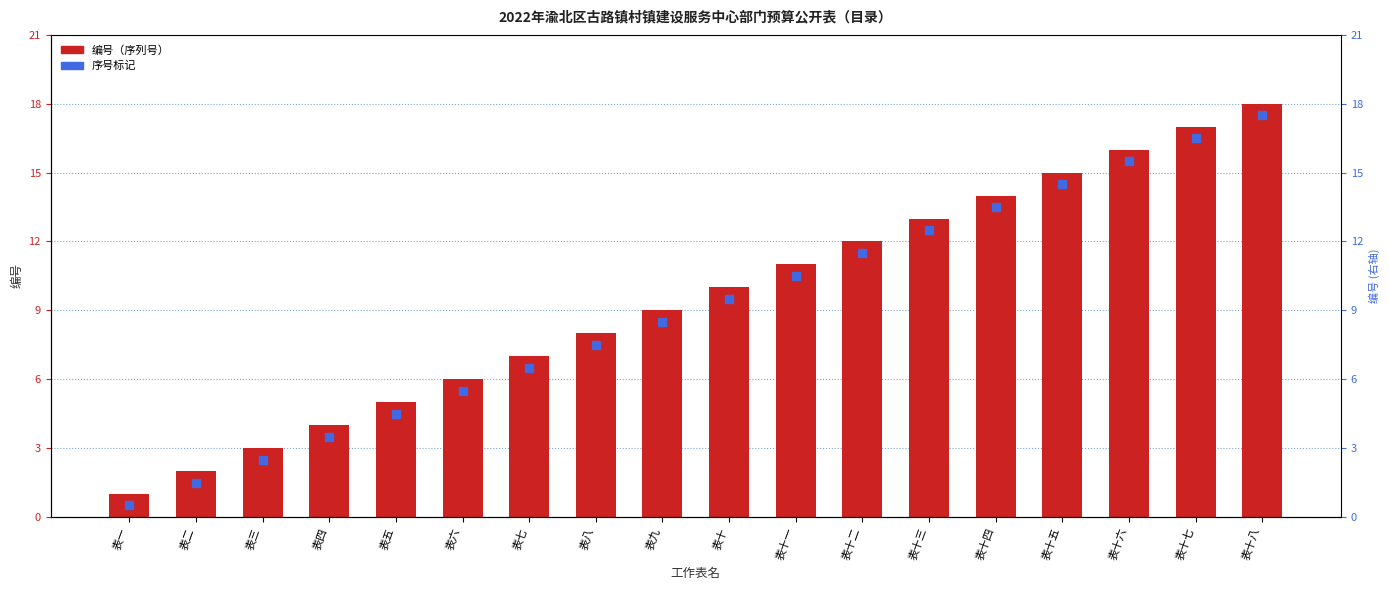

Which series has the largest total across all categories?

编号